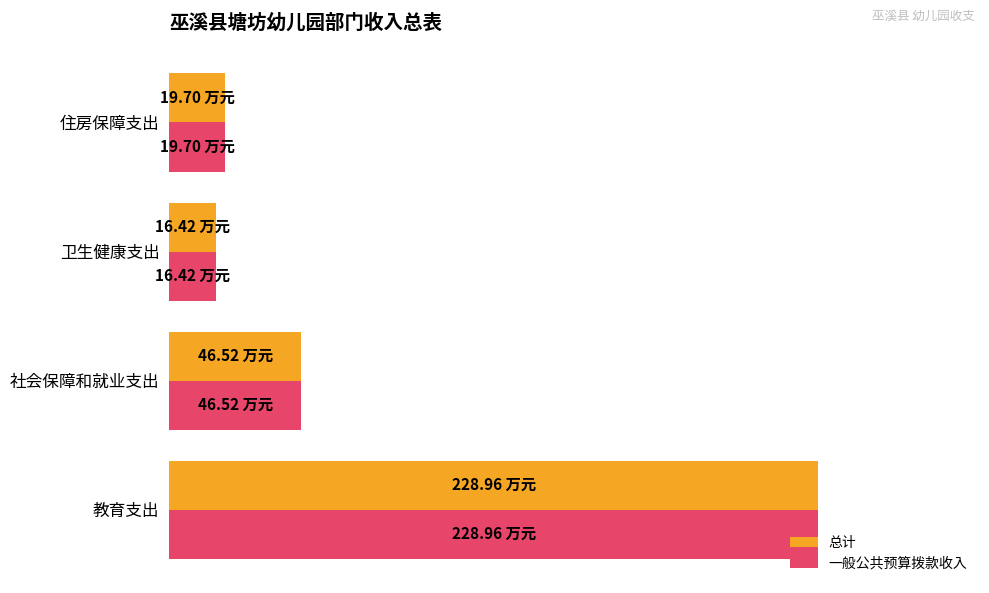

List the labels in order of 总计 value, smallest first.

卫生健康支出, 住房保障支出, 社会保障和就业支出, 教育支出